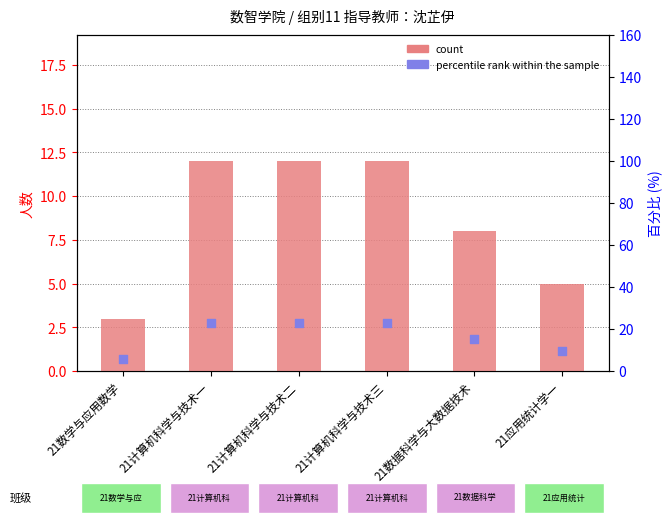

What are all the series names shown in the legend?

count, percentile rank within the sample